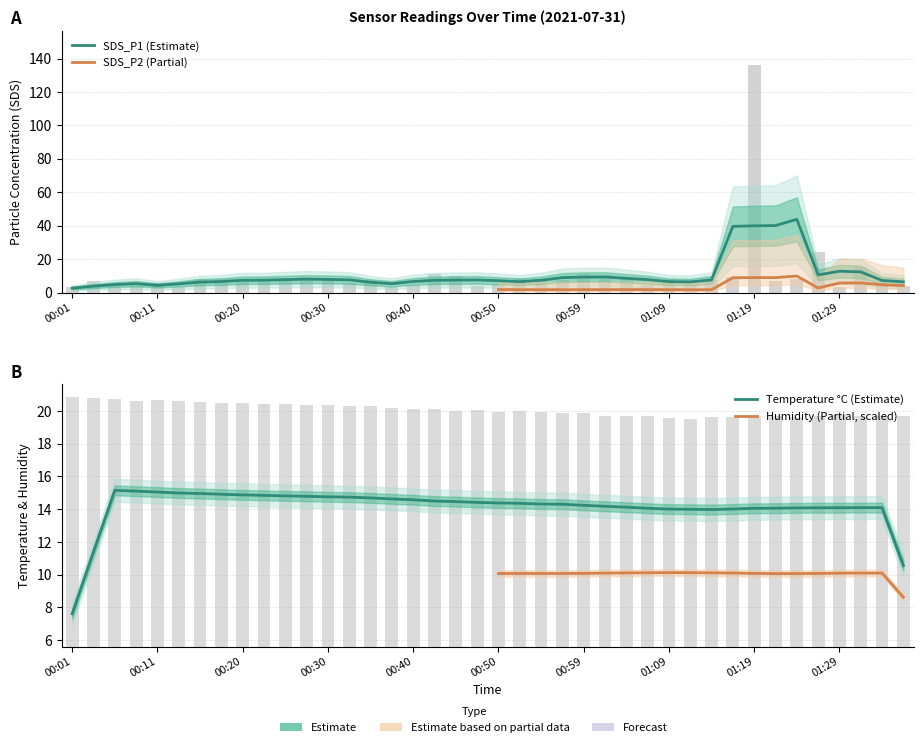

What is the difference between the SDS_P1 values at 00:52 and 00:50?

3.8